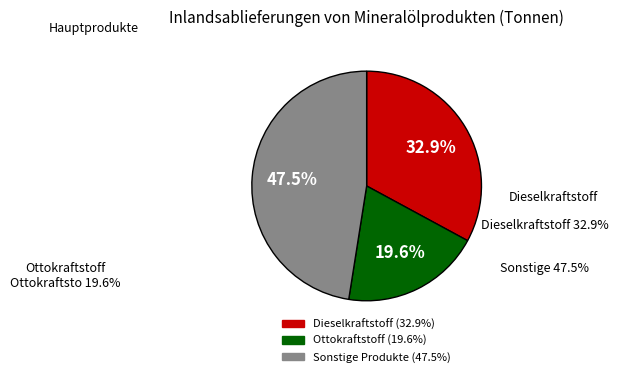

Is there any slice that represents more than half of the pie?

No